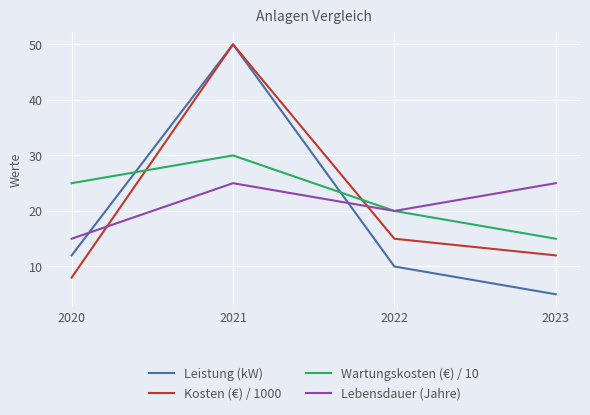

Which series ends up on top after the final intersection of Leistung (kW) and Wartungskosten (€) / 10?

Wartungskosten (€) / 10